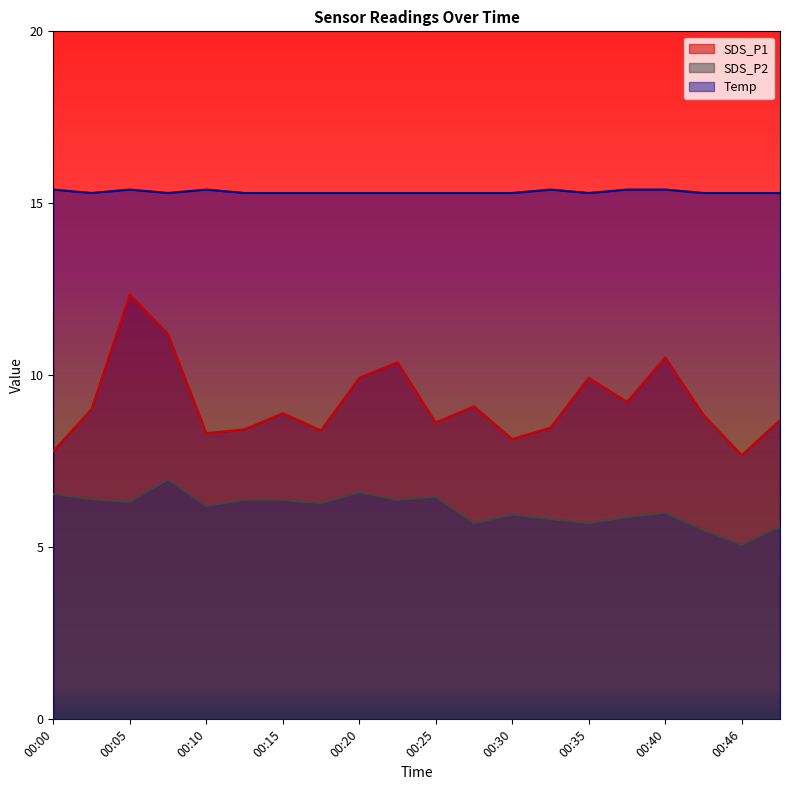

True or false: SDS_P2 and SDS_P1 intersect in this chart.

False